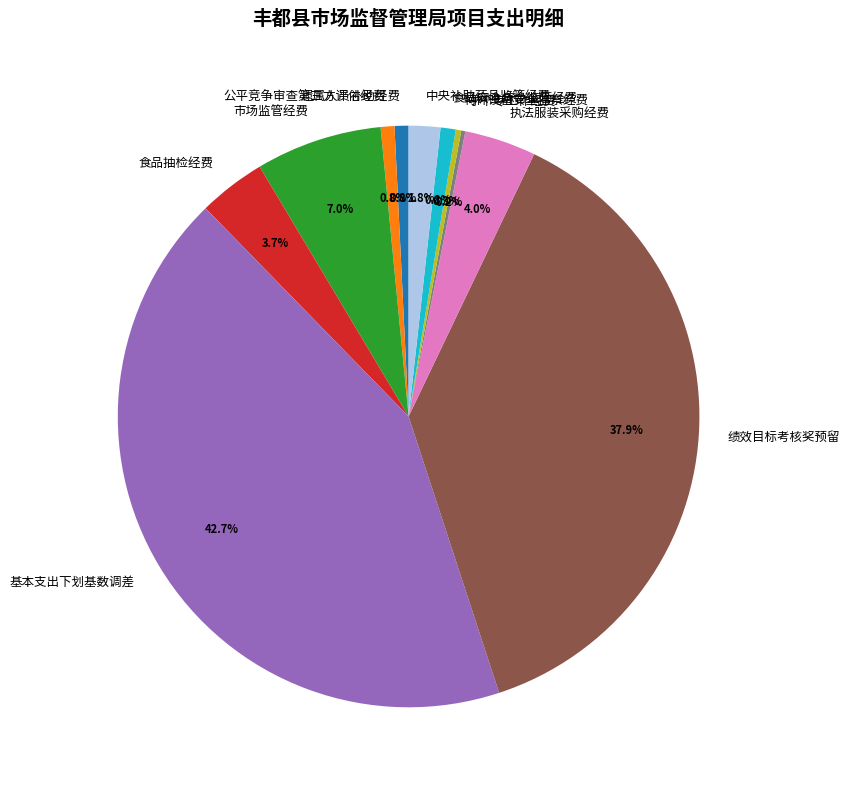

What percentage is the 执法服装采购经费 slice, to the nearest percent?

4%